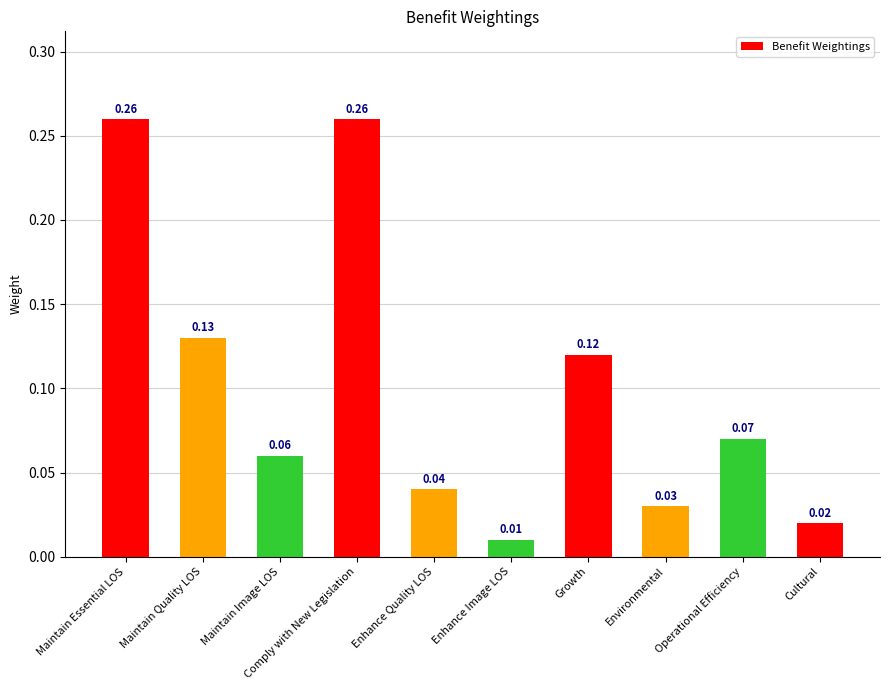

Which category has the lowest value across all series?

Enhance Image LOS